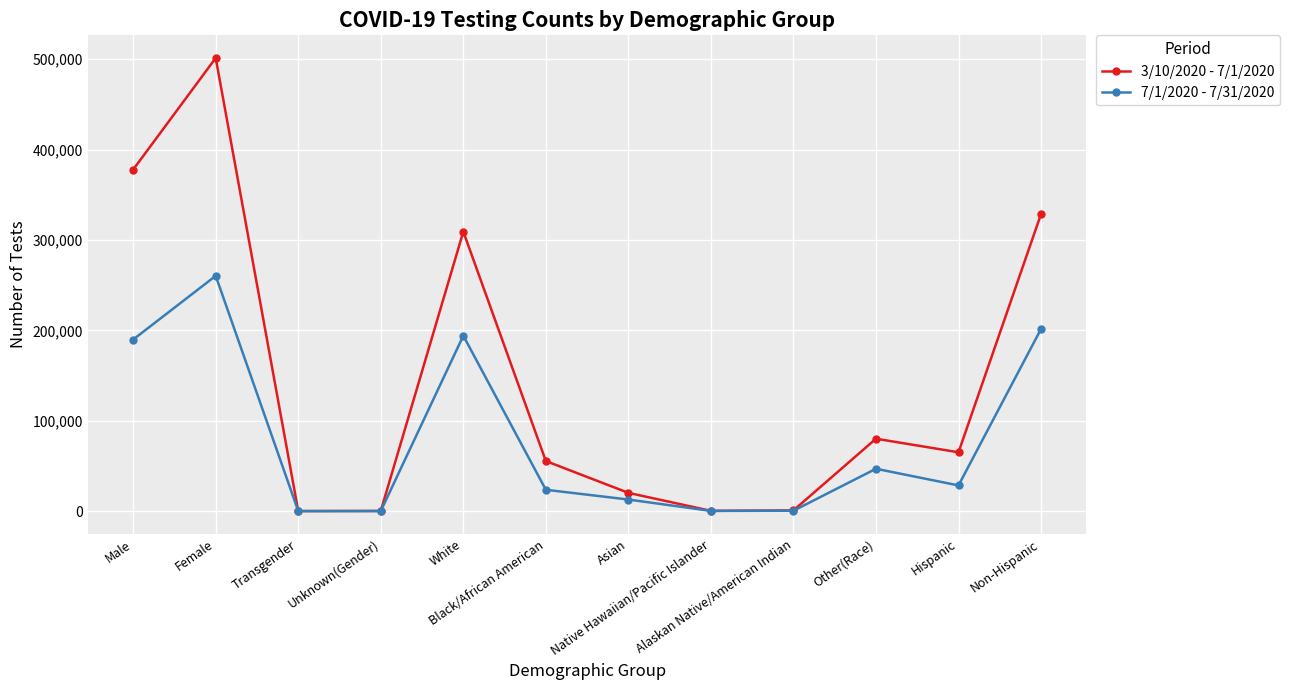

Which series has the widest spread of values?

3/10/2020 - 7/1/2020